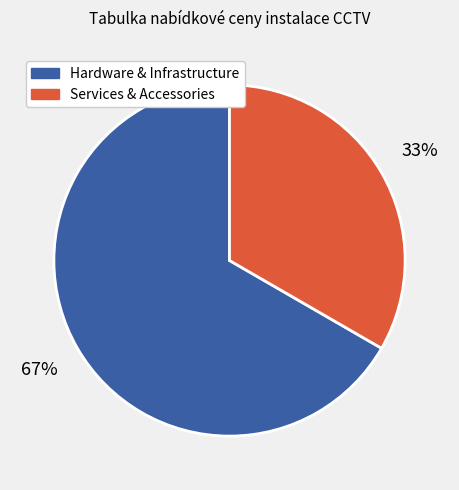

Does any single category account for the majority?

Yes